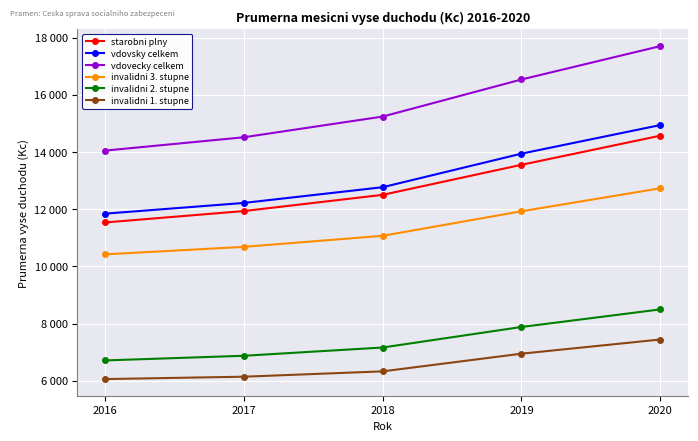

What value does the vdovsky celkem series have at 2018, to the nearest 100?

12800